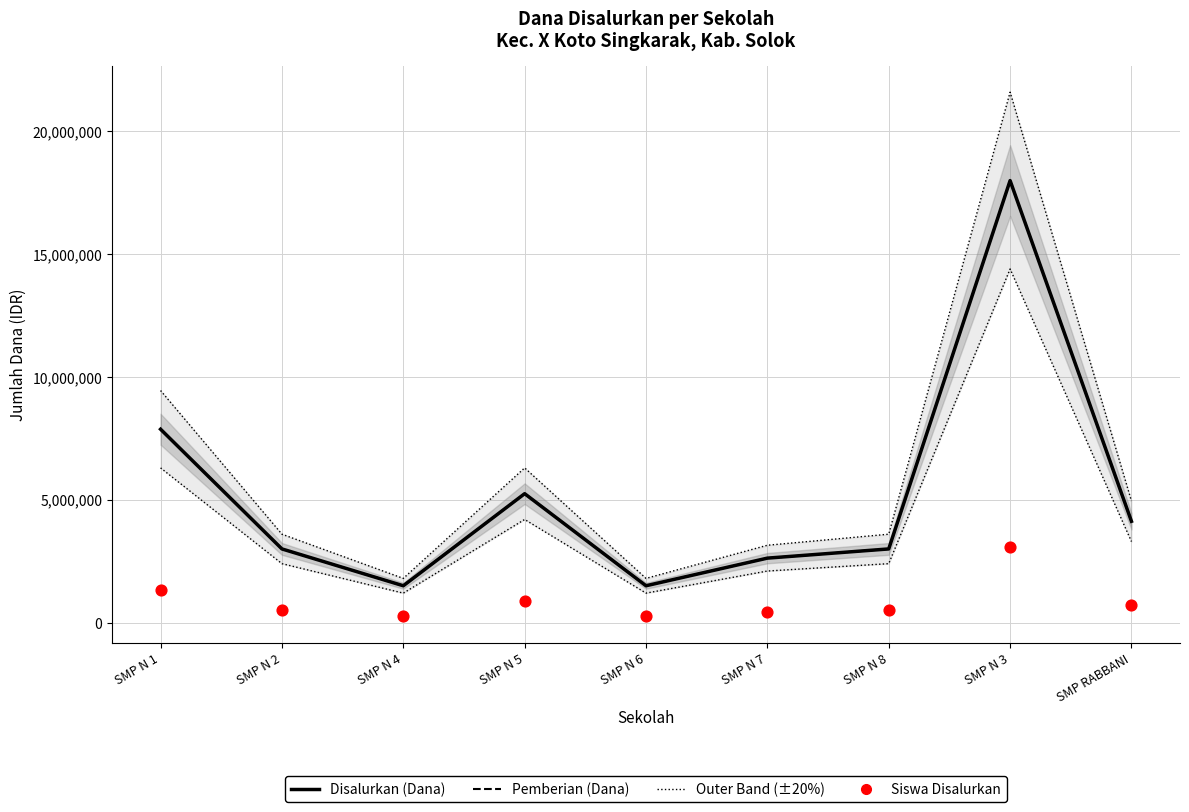

Which series has the largest total across all categories?

Pemberian Relaksasi (Dana)